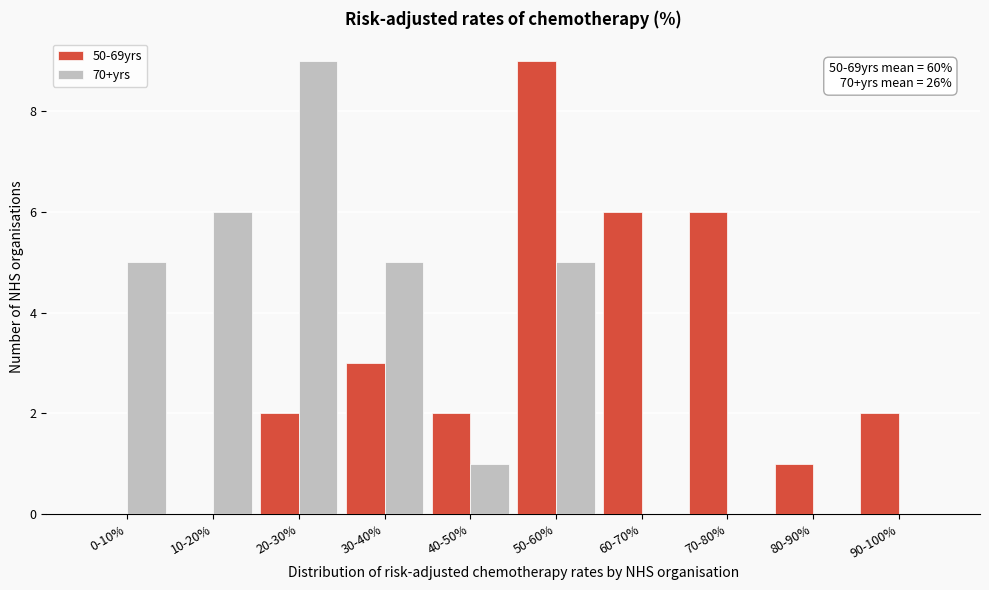

The value of 50-69yrs at 60-70% is 6. True or false?

True